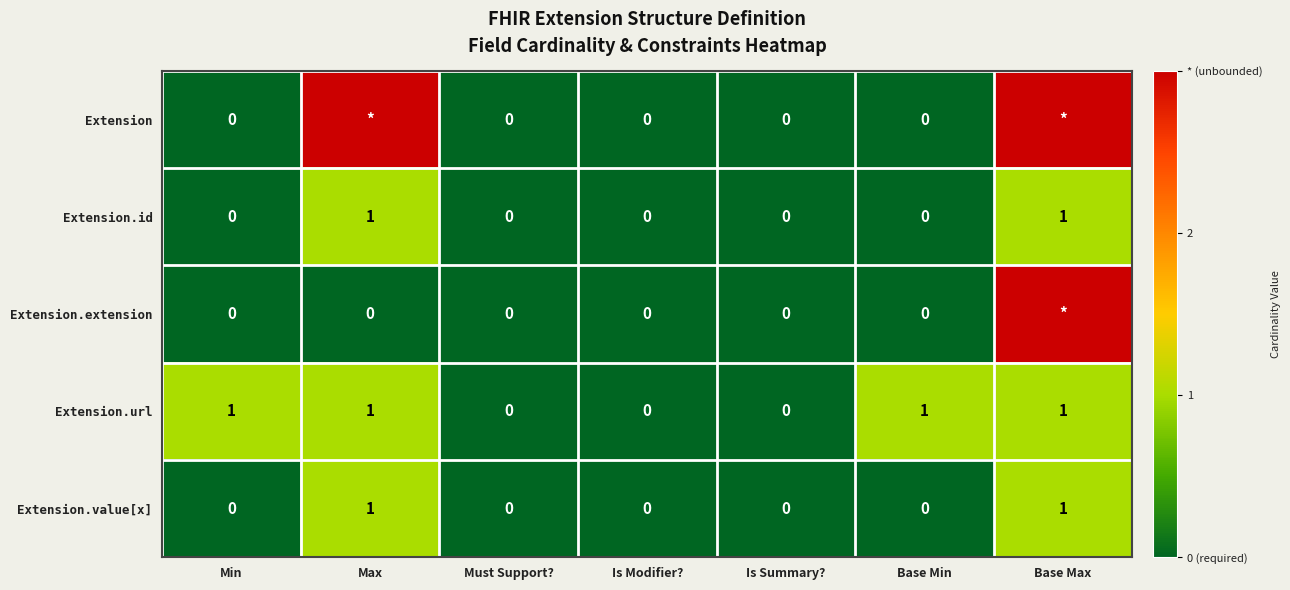

How many Extension.url values are between 0 and 1?

7